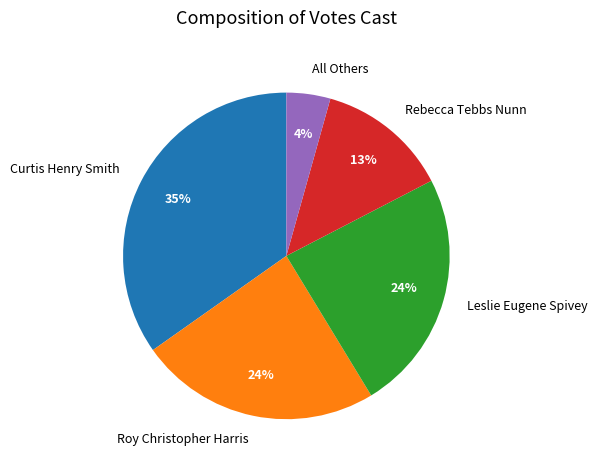

Which category has the smallest portion of the pie?

All Others